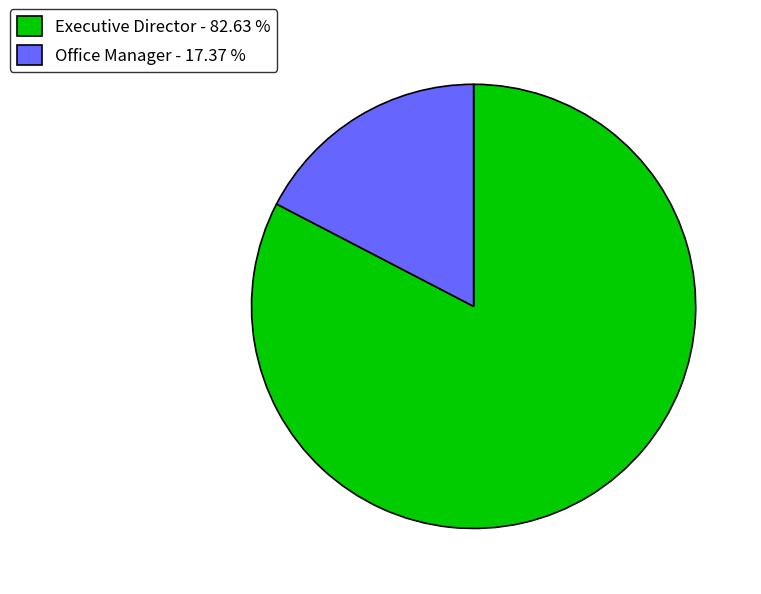

Does Executive Director - 82.63 % represent more than half of the total?

Yes